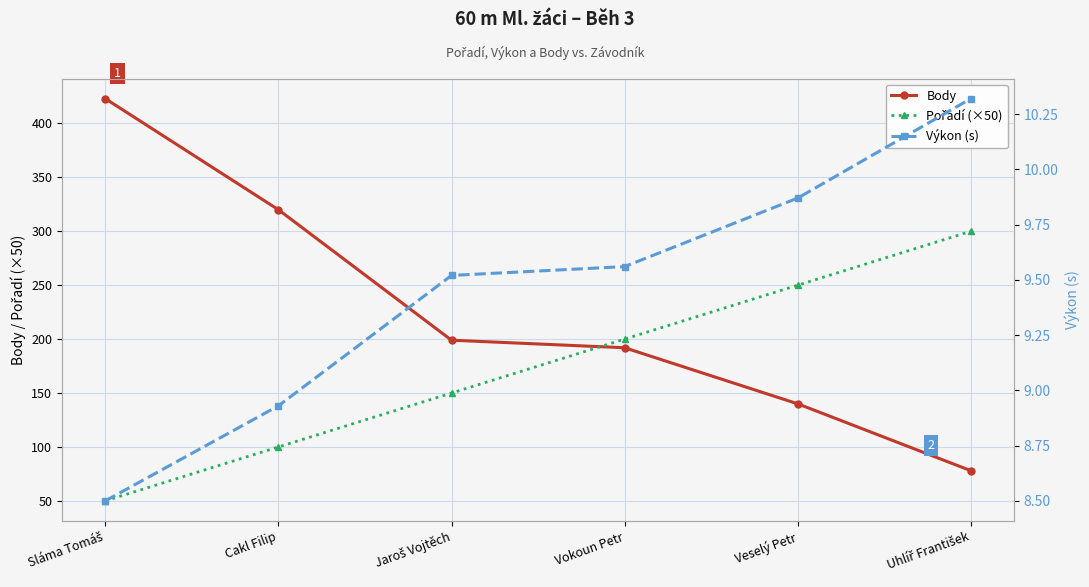

The value of Pořadí (×50) at Veselý Petr is 250.0. True or false?

True